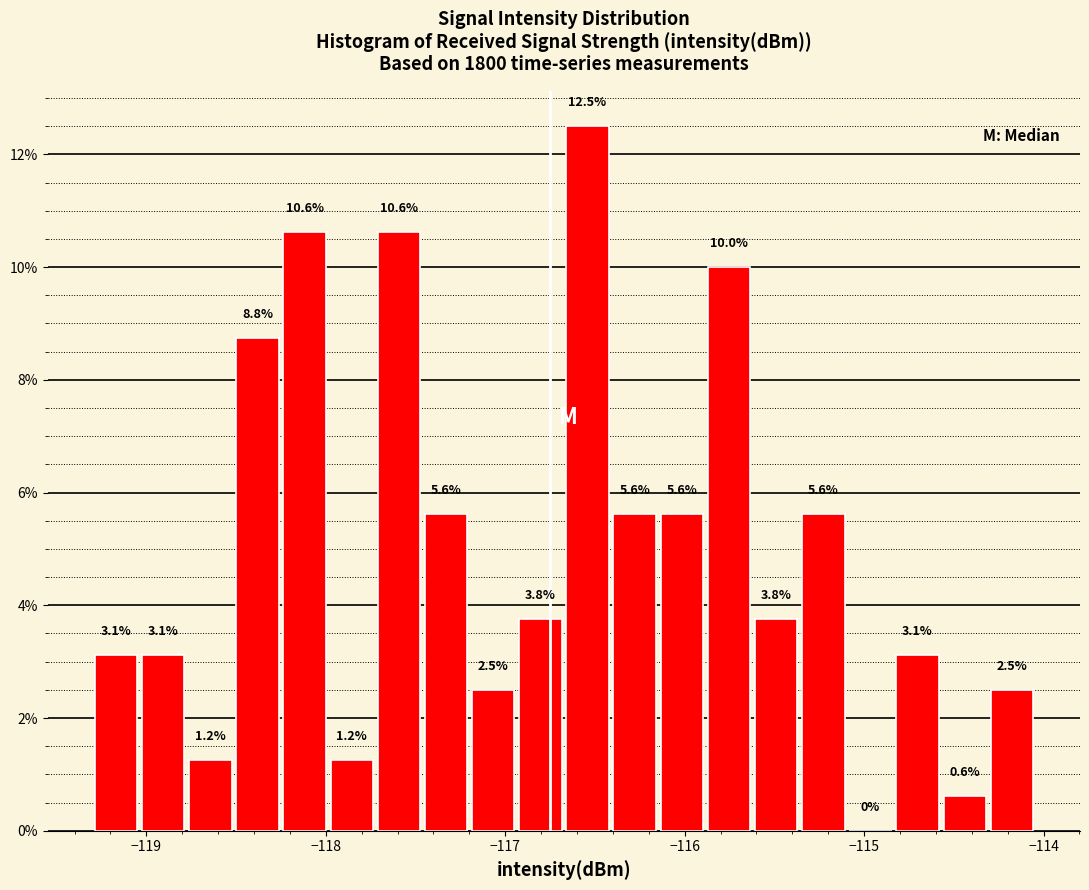

Around what value on the x-axis is the tallest bar? Give the approximate position of its centre, as read against the axis.

-116.5